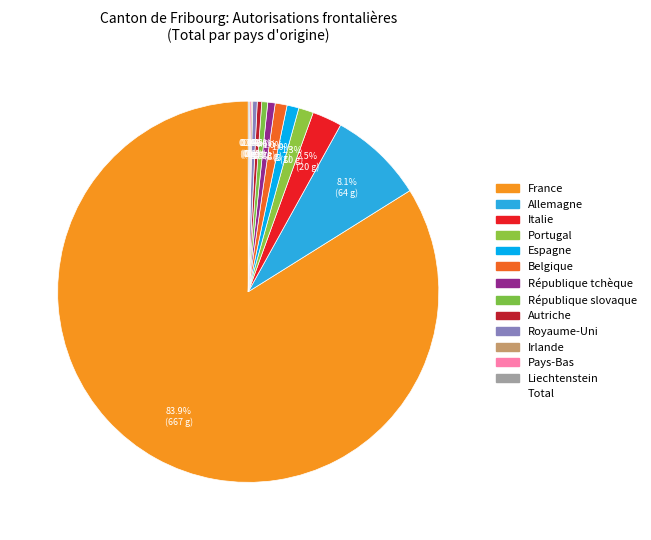

Count the number of slices in the pie.

13